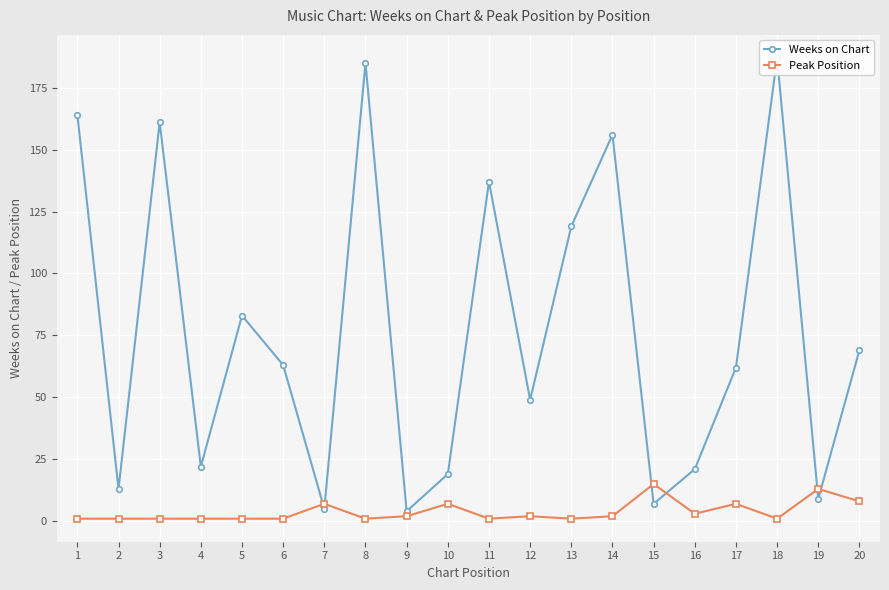

What is the sum of all Weeks on Chart values?

1535